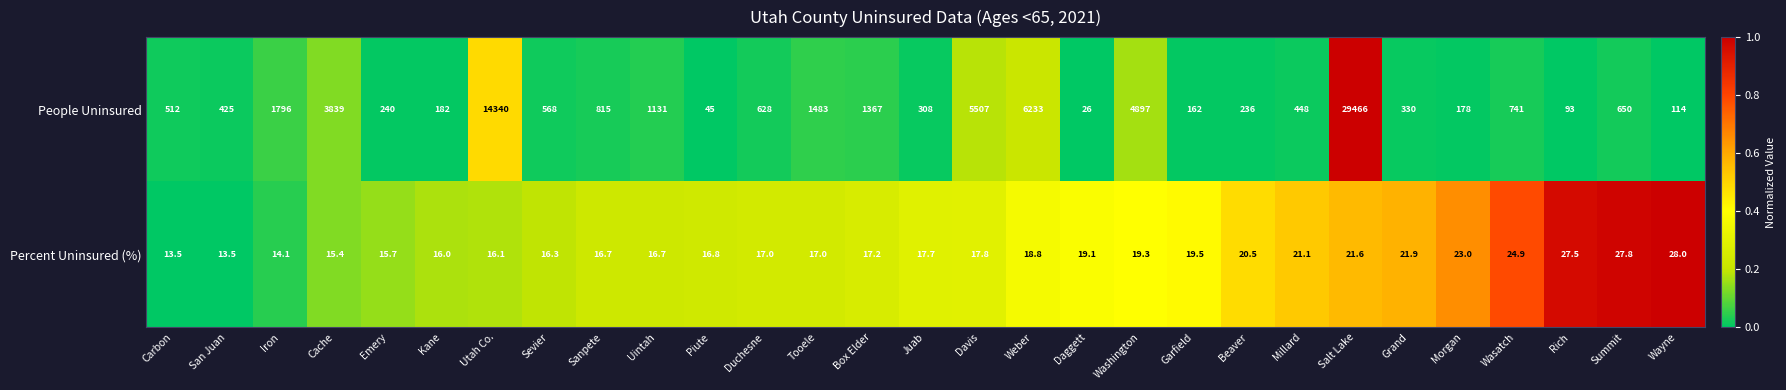

Which category has the highest value across all series?

Salt Lake